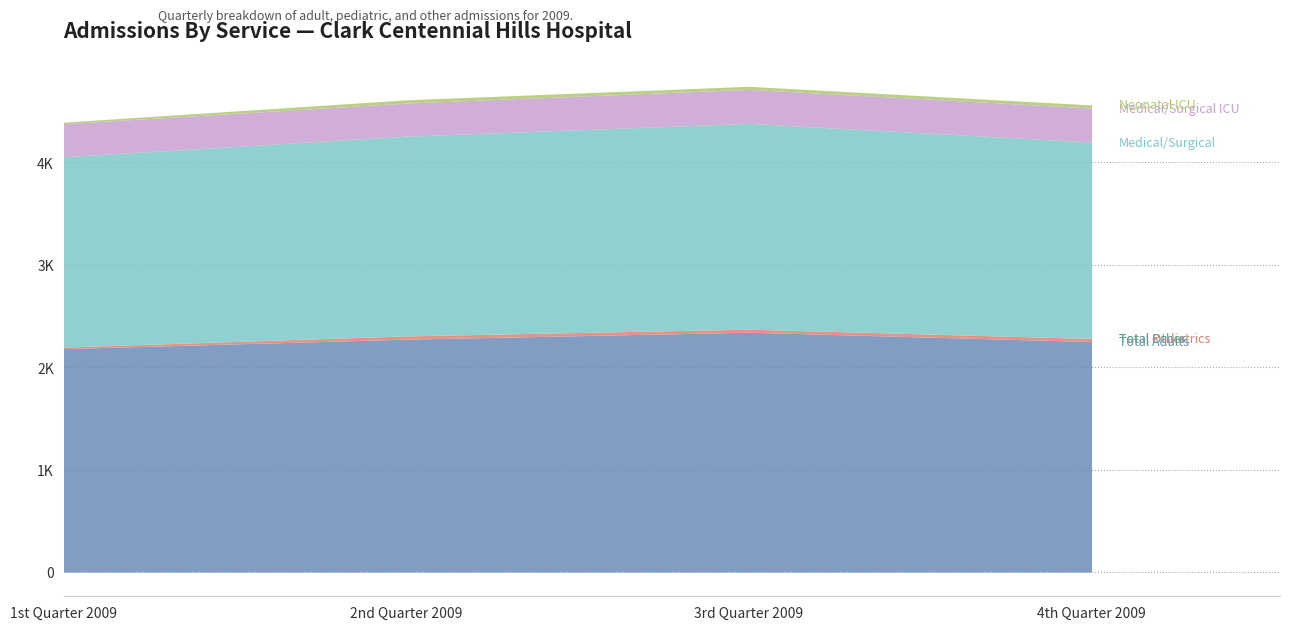

What position from the left is 3rd Quarter 2009?

3